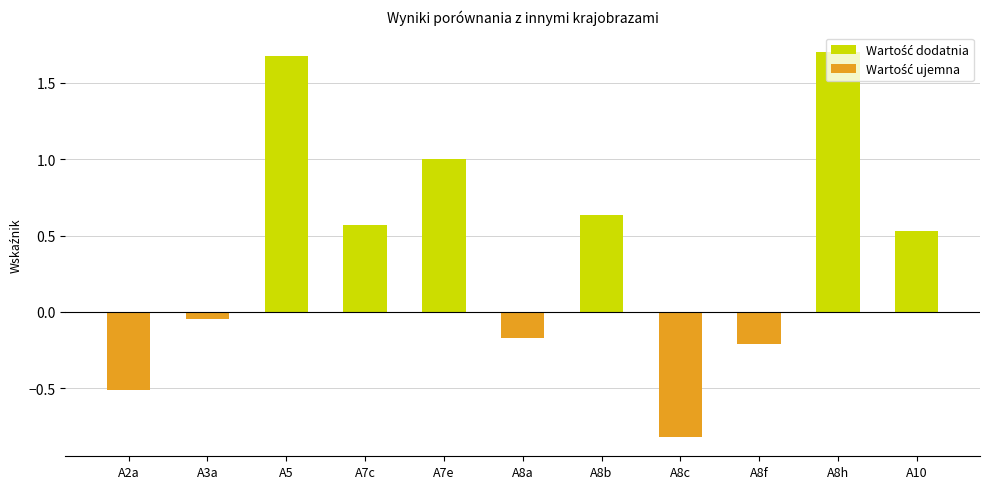

Read the Wartość dodatnia value at A8h.

1.7